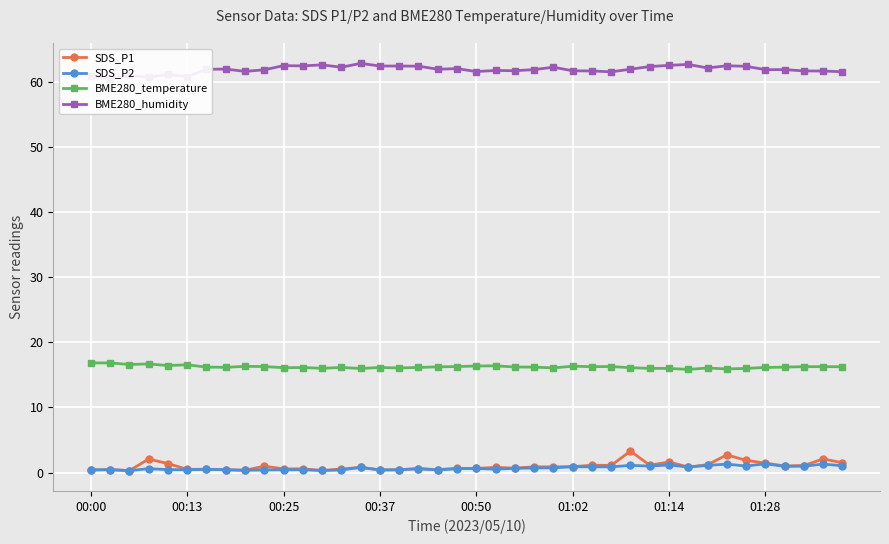

Which series has the widest spread of values?

SDS_P1